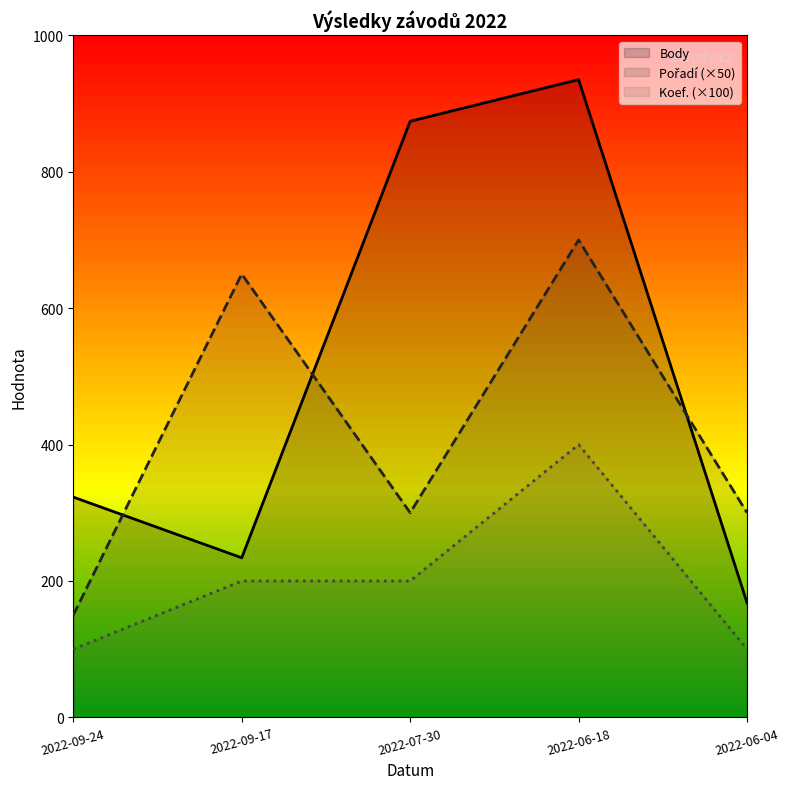

Where is the first local maximum for Pořadí?

2022-09-17